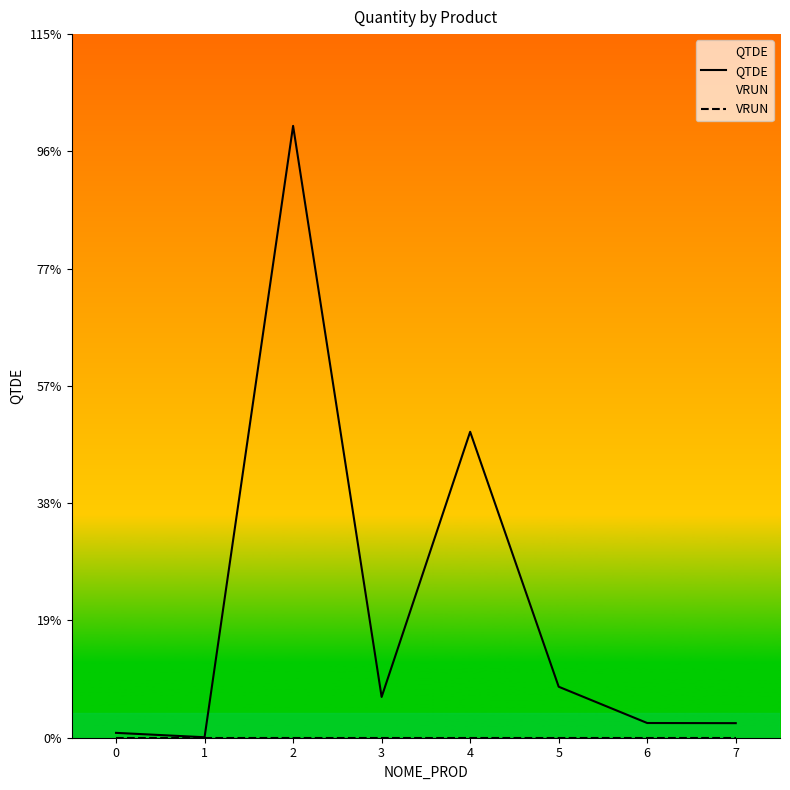

What are all the series names shown in the legend?

QTDE, VRUN